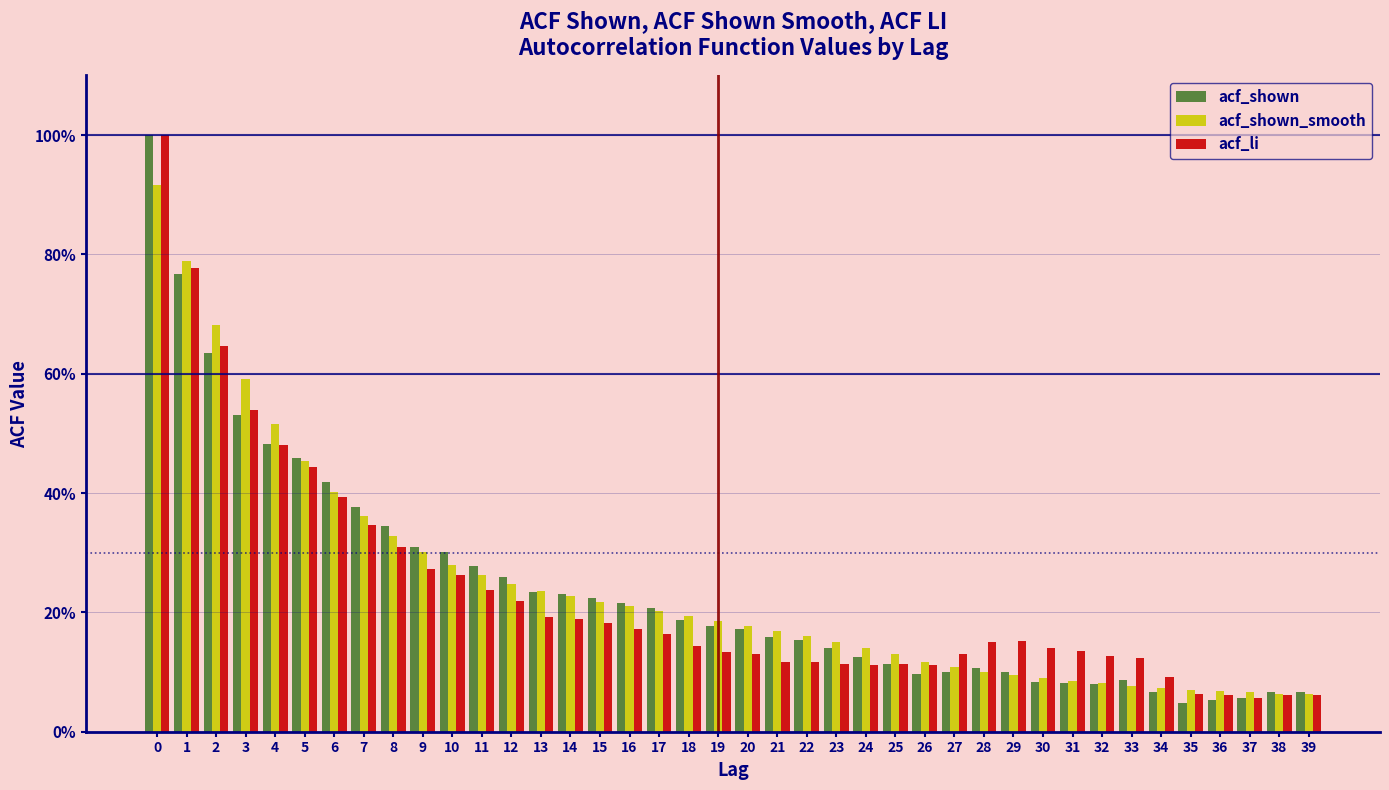

What are all the series names shown in the legend?

acf_shown, acf_shown_smooth, acf_li